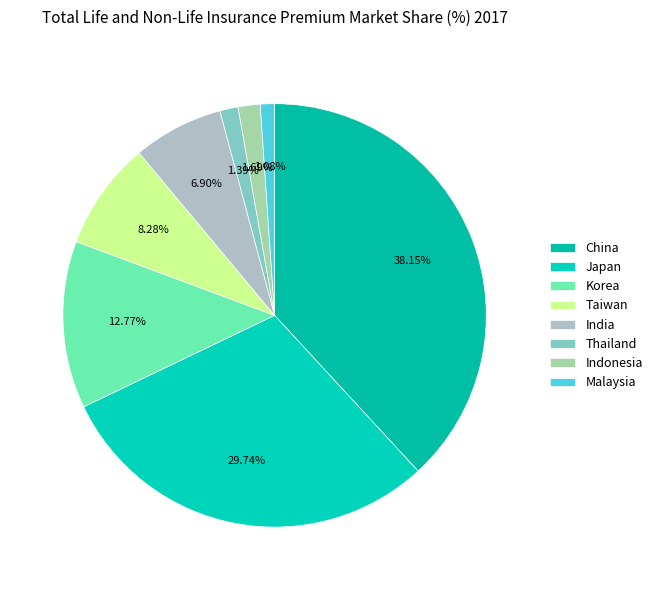

Which category has the smallest portion of the pie?

Malaysia